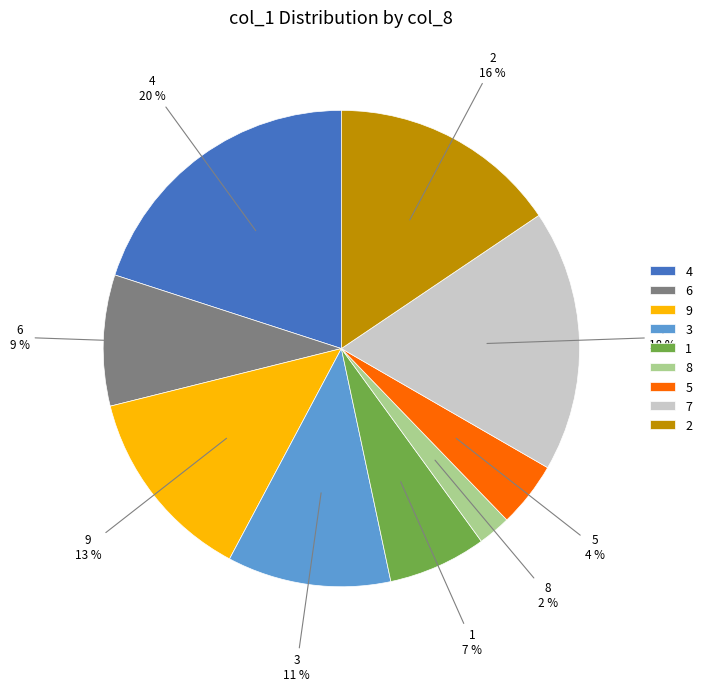

To the nearest percent, what percentage of the pie is 5?

4%